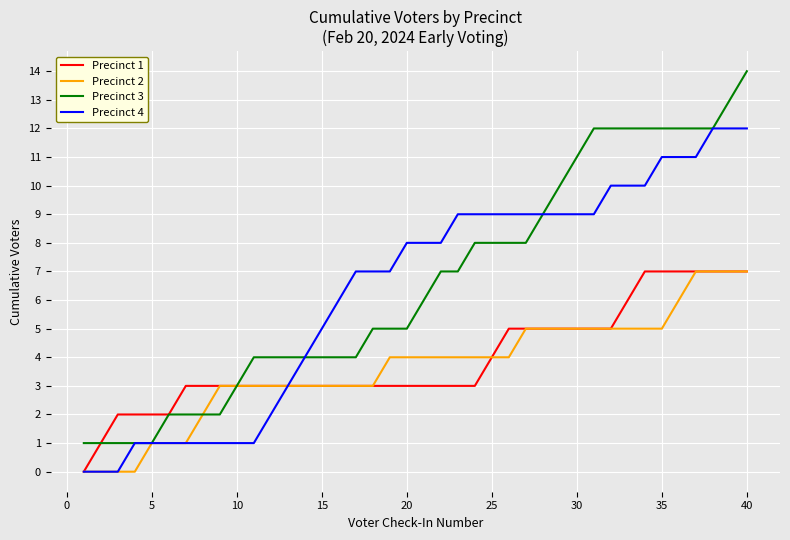

Which series has the largest range (max minus min)?

Precinct 3